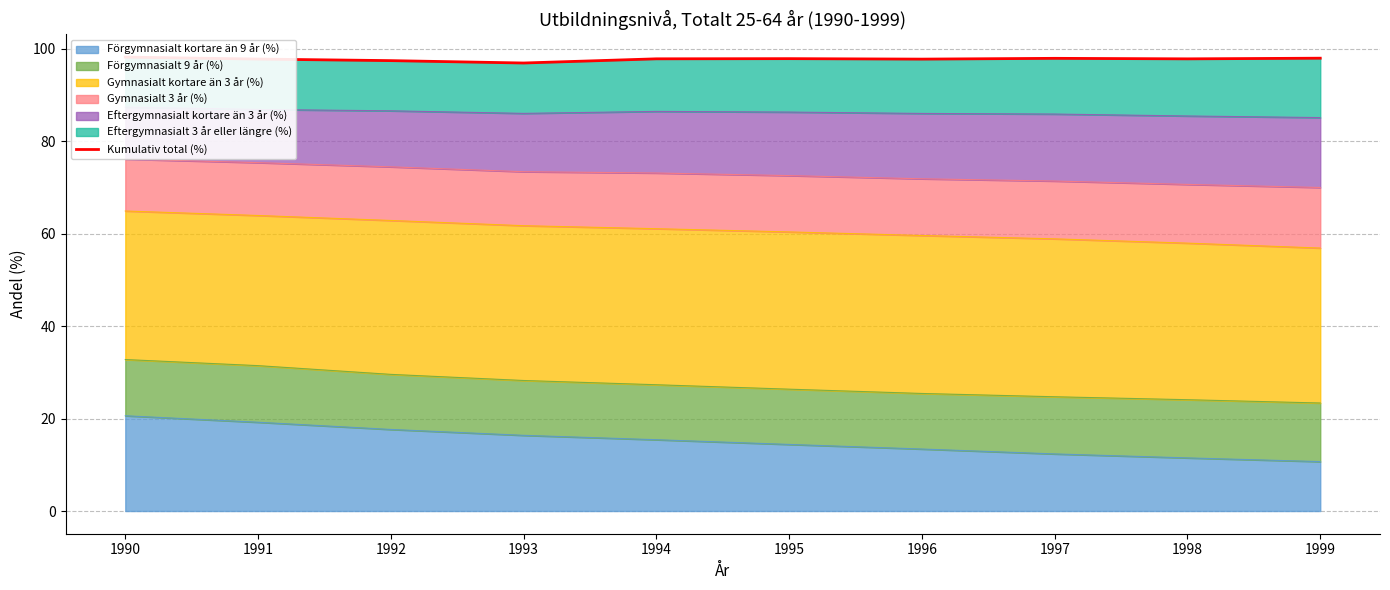

The Förgymnasialt kortare än 9 år (%) series shows 20.6 at 1990. True or false?

True